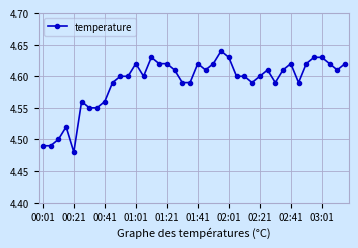

True or false: there are more than 1 points higher than both neighbors.

True